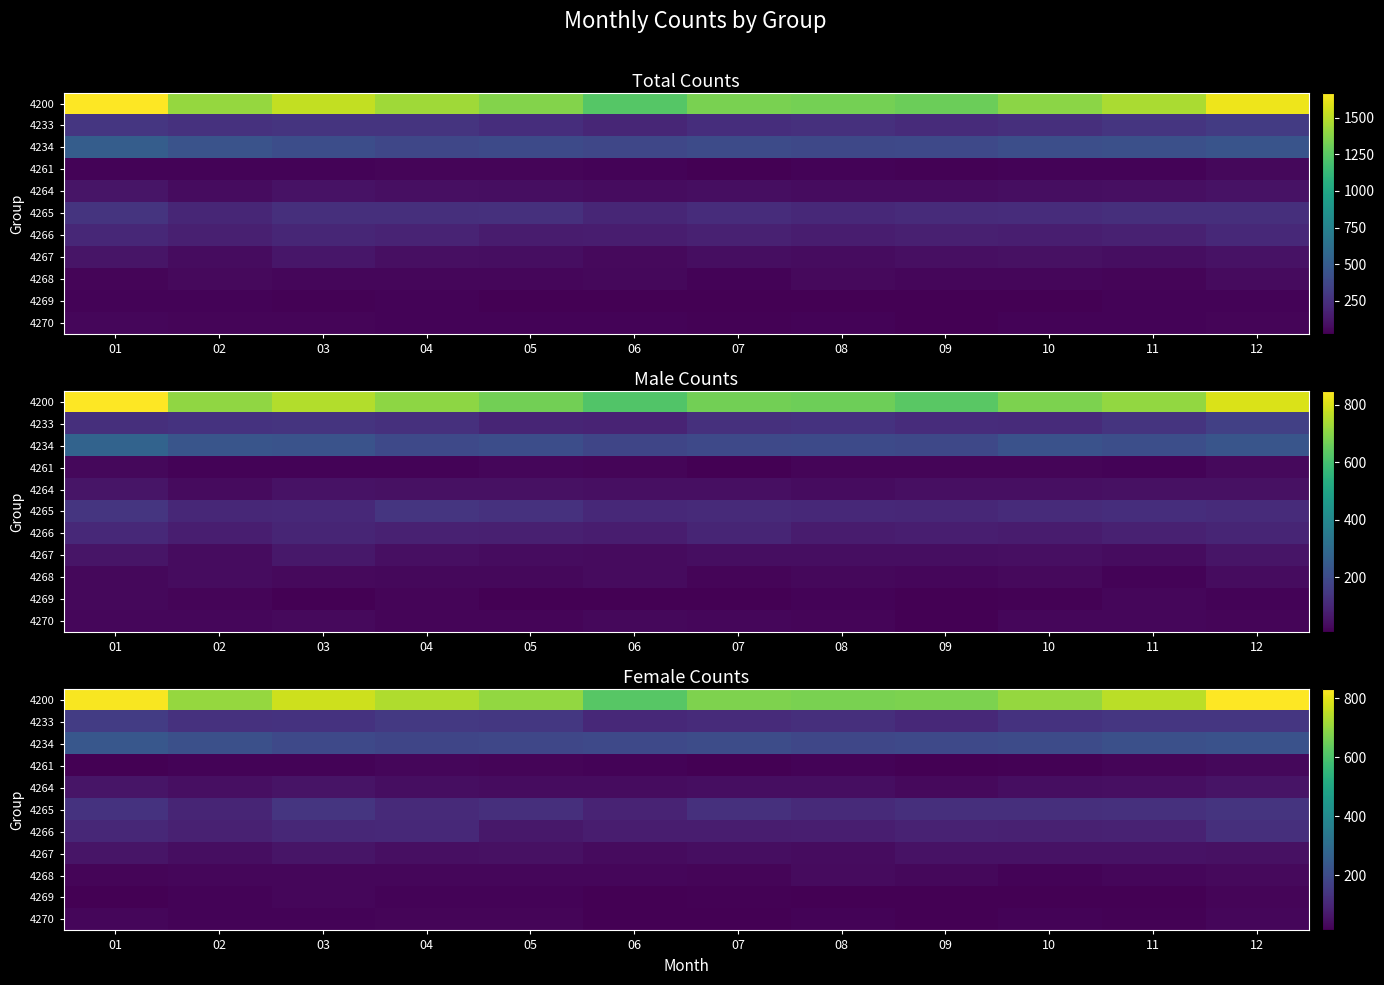

The value of 4264 at 06 is 56. True or false?

False